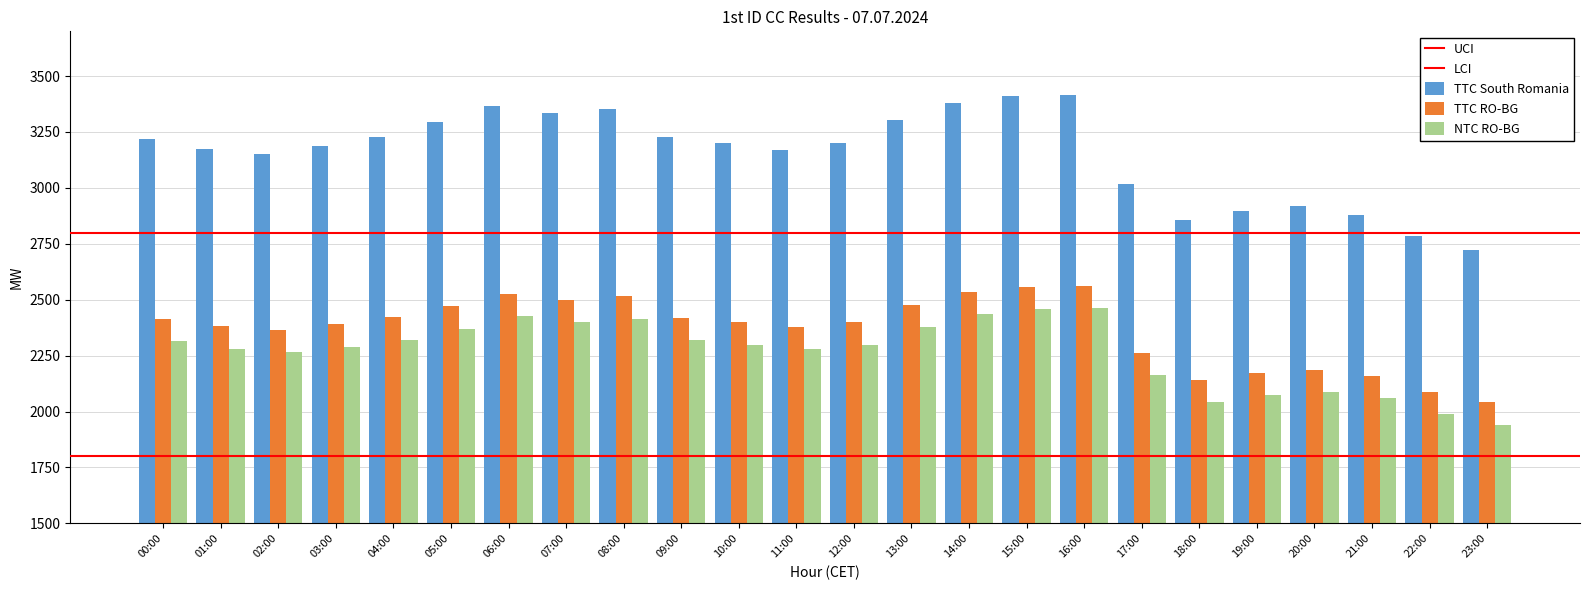

Reading right to left, what are all the values shown in this chart?

TTC South Romania: 2723	2783	2880	2917	2897	2855	3016	3415	3411	3381	3303	3200	3171	3199	3227	3354	3333	3367	3294	3228	3186	3153	3174	3220
TTC RO-BG: 2042	2087	2160	2188	2173	2141	2262	2561	2558	2535	2477	2400	2378	2399	2420	2516	2499	2525	2470	2421	2390	2365	2381	2415
NTC RO-BG: 1942	1987	2060	2087	2073	2041	2162	2461	2458	2435	2377	2299	2278	2299	2320	2415	2399	2425	2370	2320	2289	2265	2280	2314